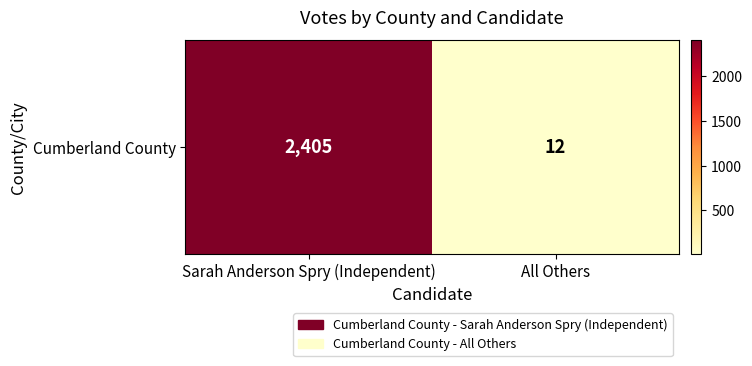

How many values are below 2405?

1